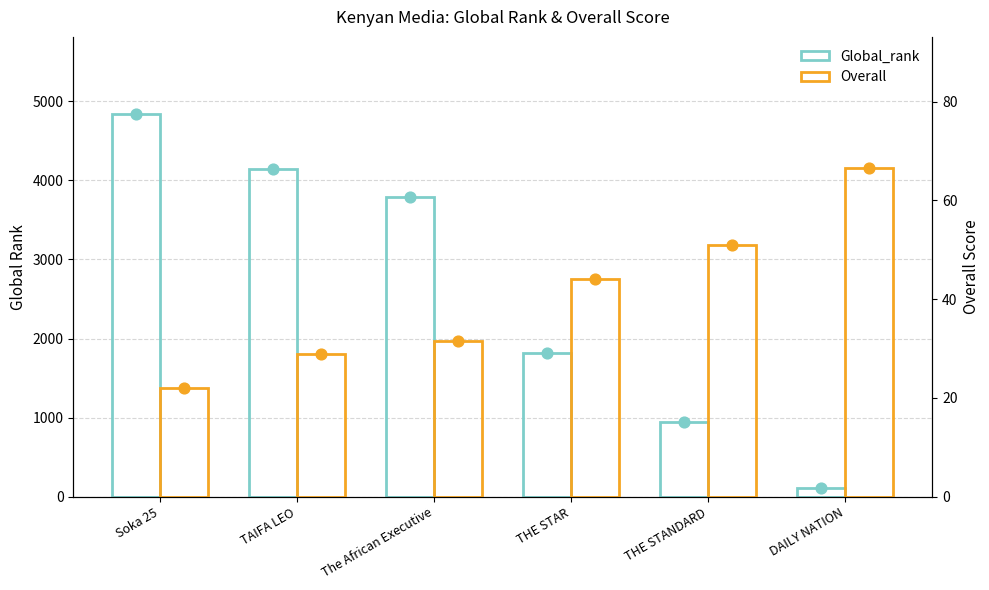

At which category is the sum across all series the highest?

Soka 25